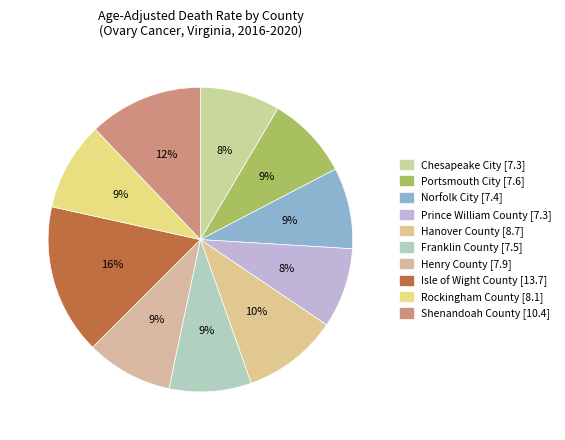

Which category has the smallest portion of the pie?

Chesapeake City